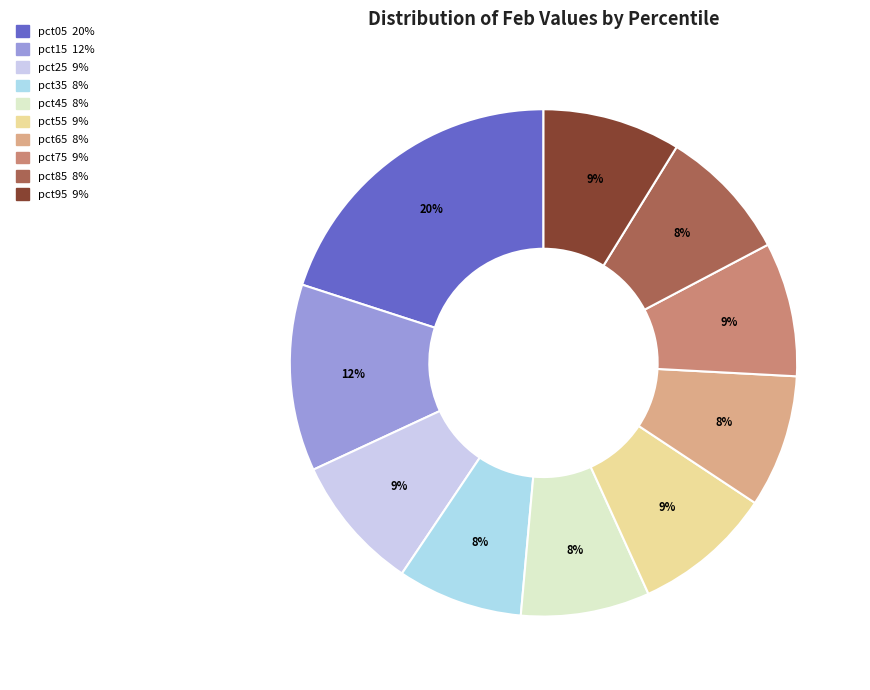

To the nearest percent, what percentage of the pie is pct35?

8%